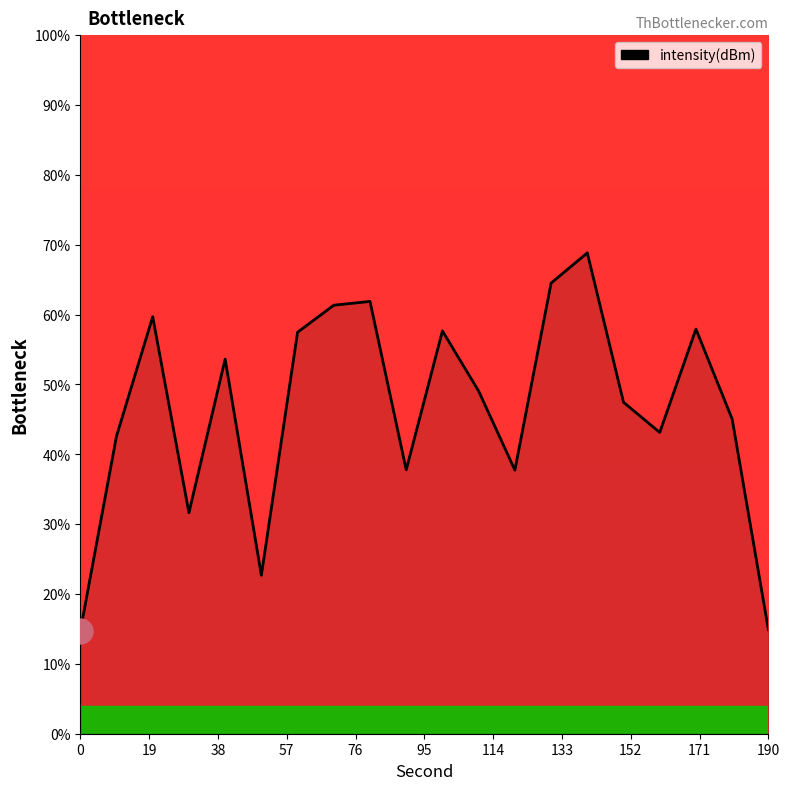

What is the difference between the maximum and minimum values?

54.2